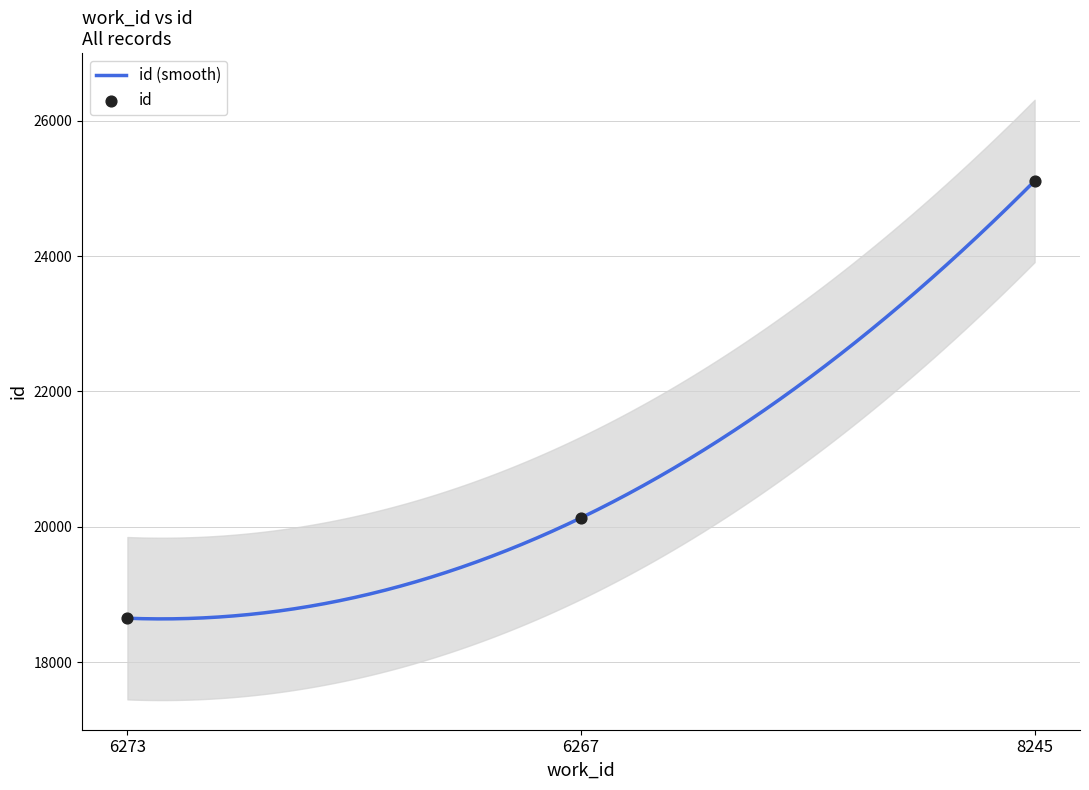

What is the ratio of the value at 6273 to the value at 6267?

0.9